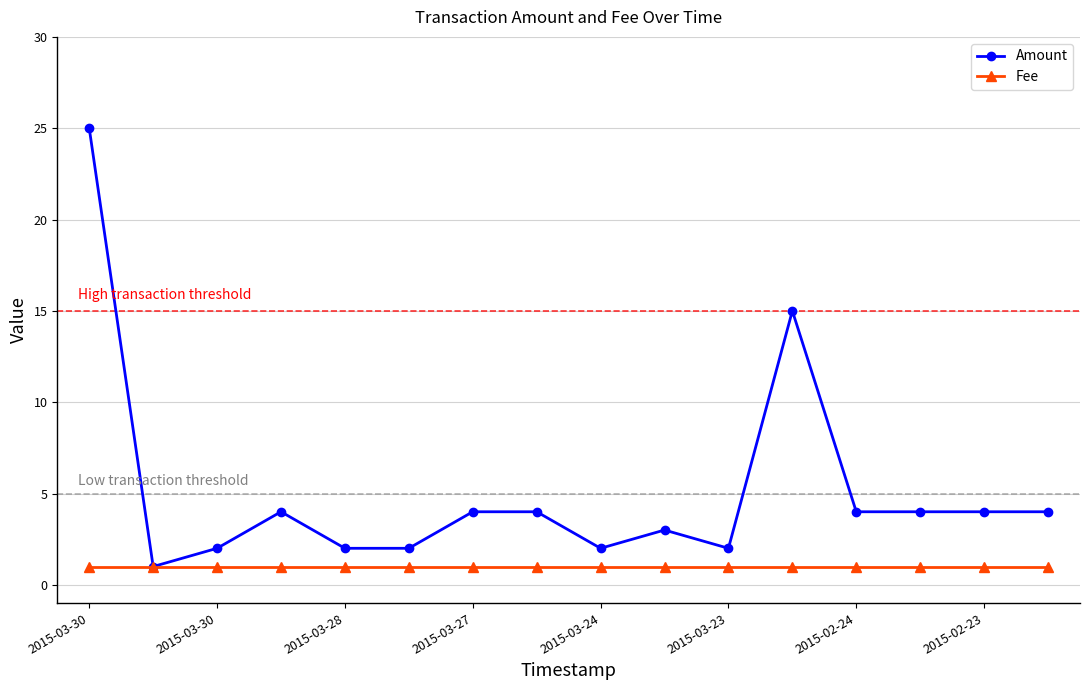

What are all the series names shown in the legend?

Amount, Fee